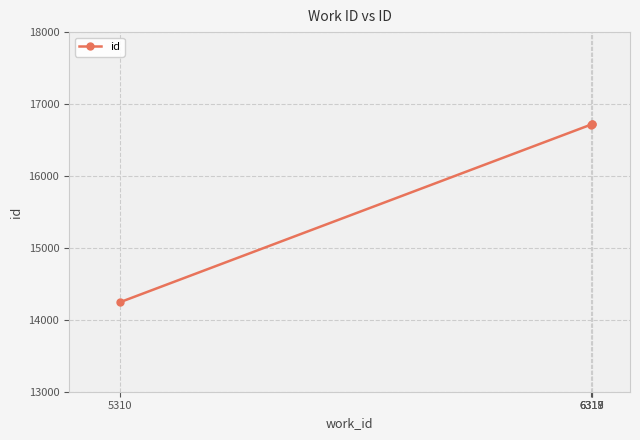

How many data points are less than 16716?

2